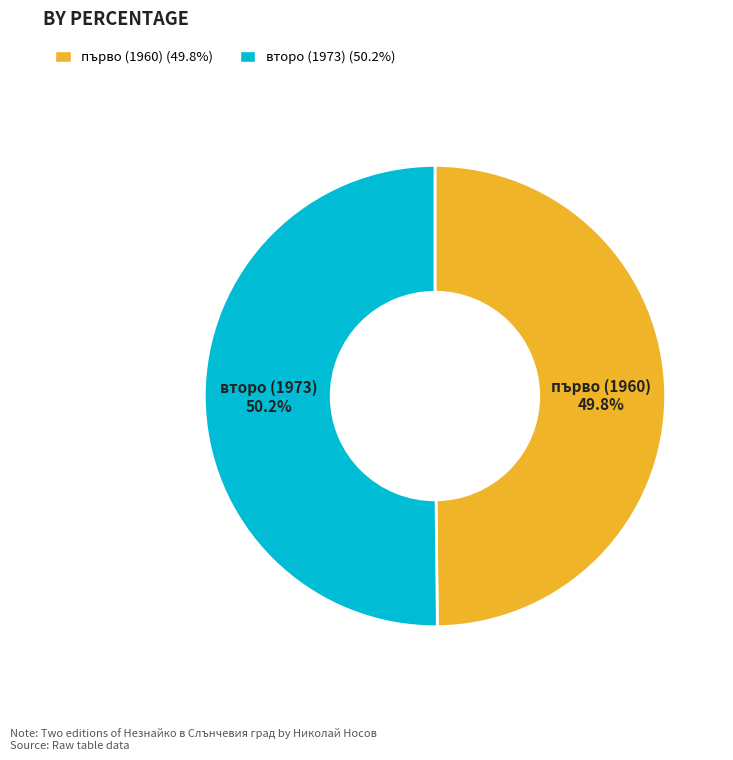

Is there any slice that represents more than half of the pie?

Yes